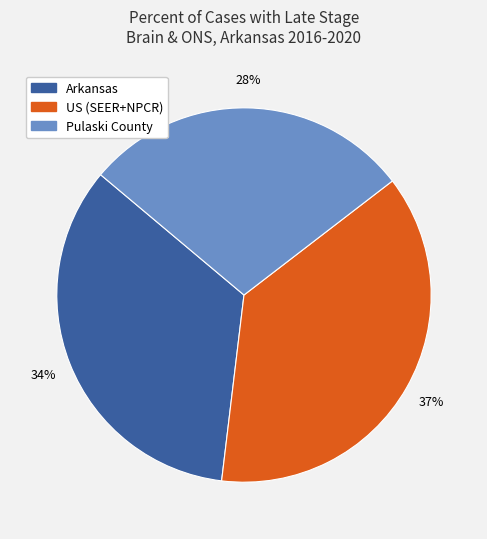

What is the ratio of the value at Arkansas to the value at Pulaski County?

1.2